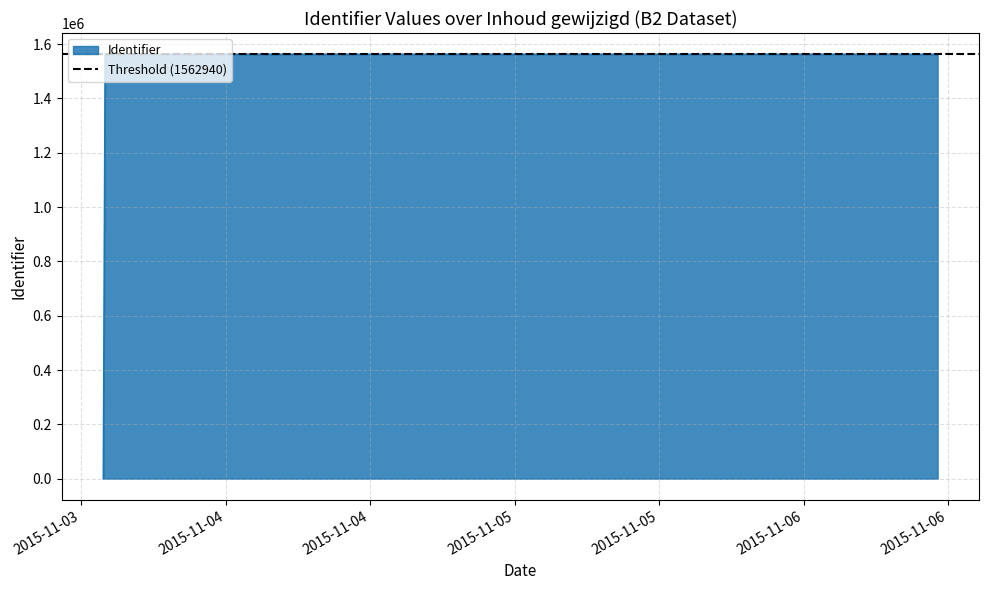

The value at 2015-11-06 10:36:16 is 644476. True or false?

False